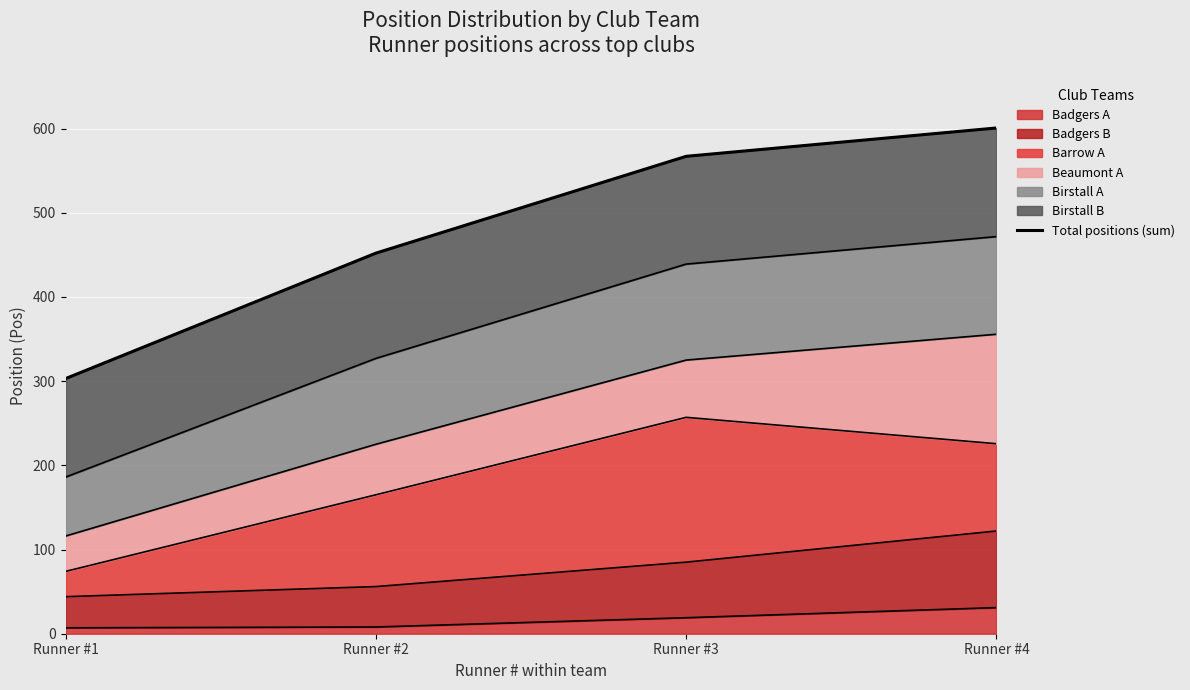

The value at Runner #3 is 814.8. True or false?

False